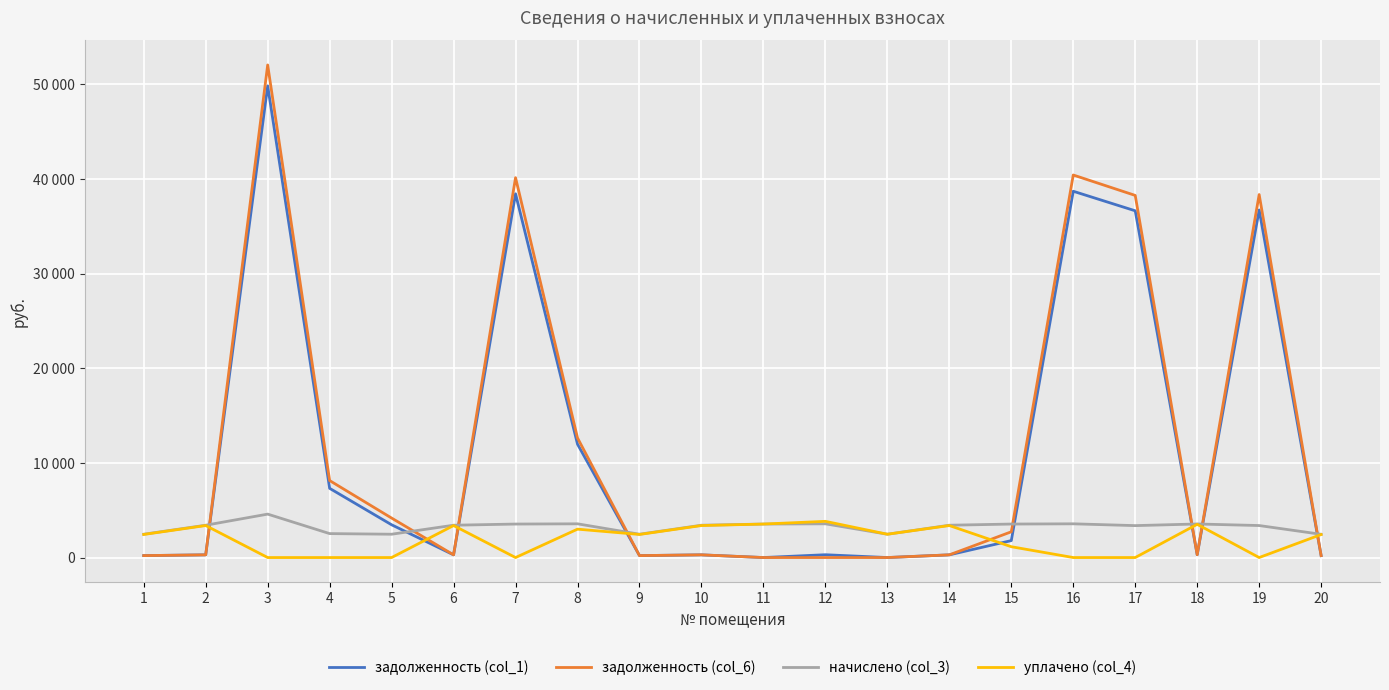

Does the chart display data point markers on the line(s)?

No